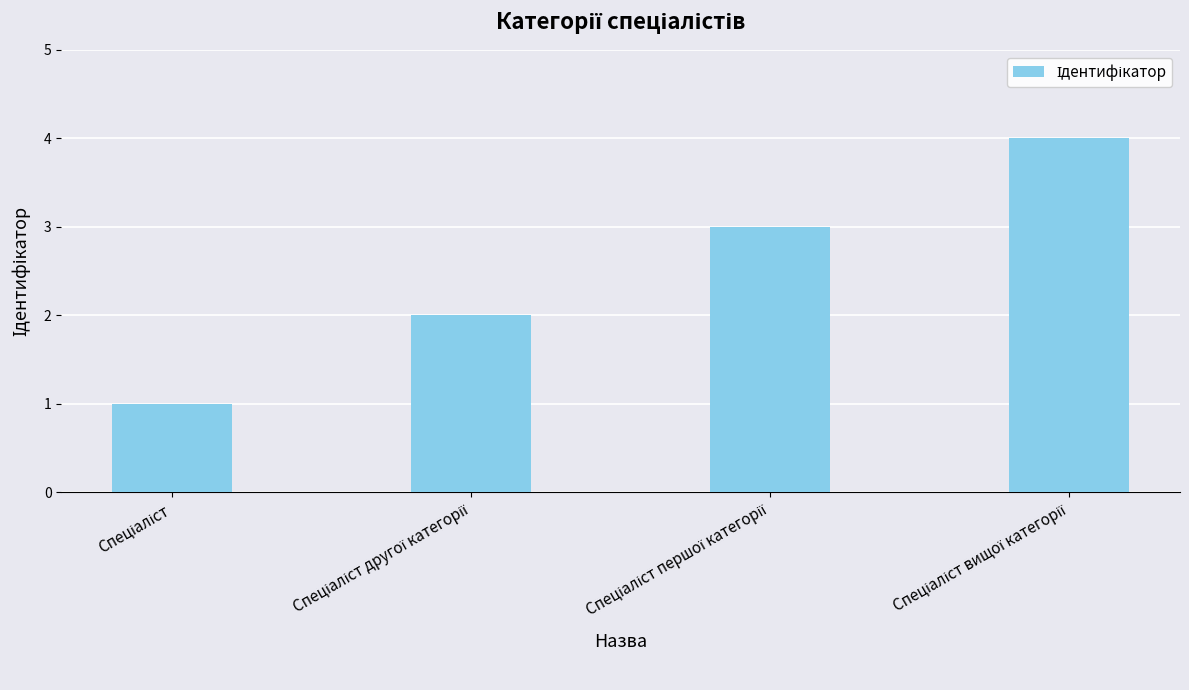

What is the sum of all values?

10